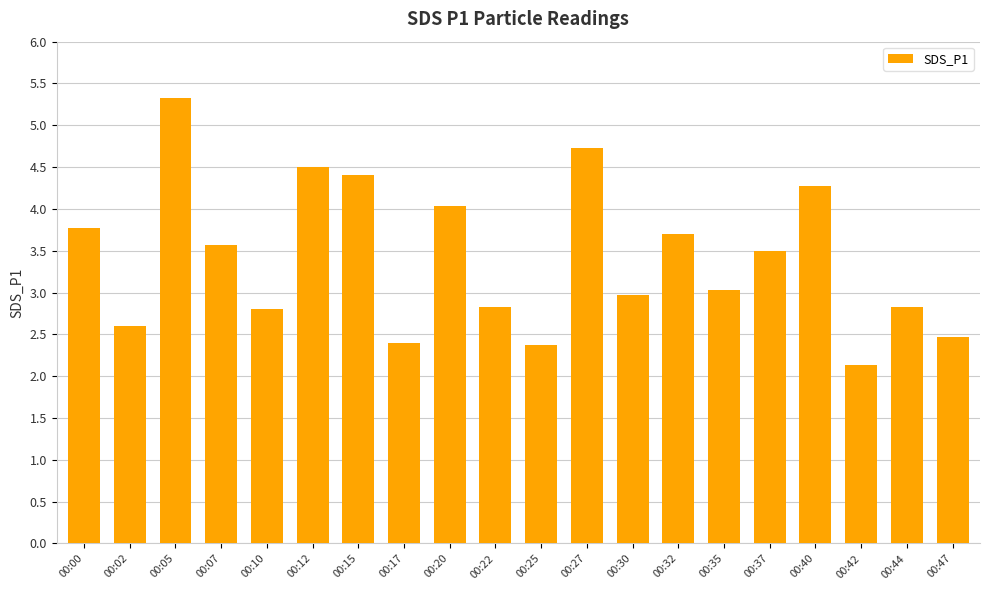

Is it true that the value at 00:42 is 2.1?

True